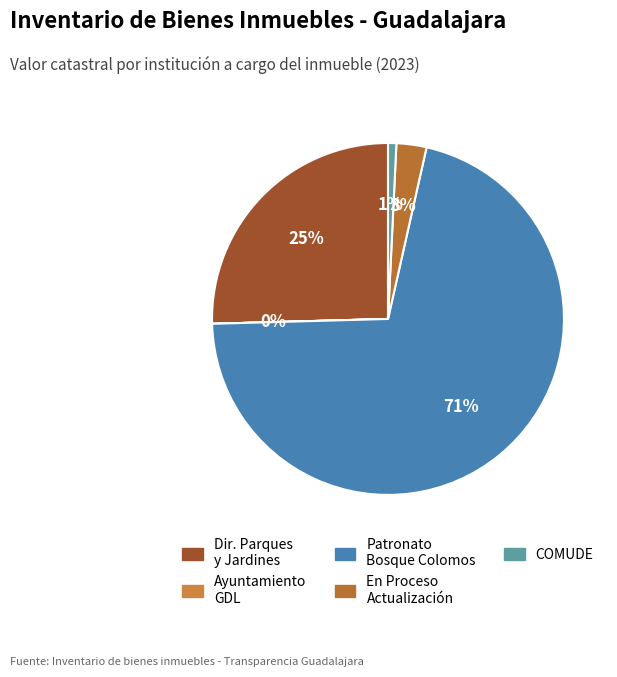

To the nearest percent, what is the average slice percentage?

20%